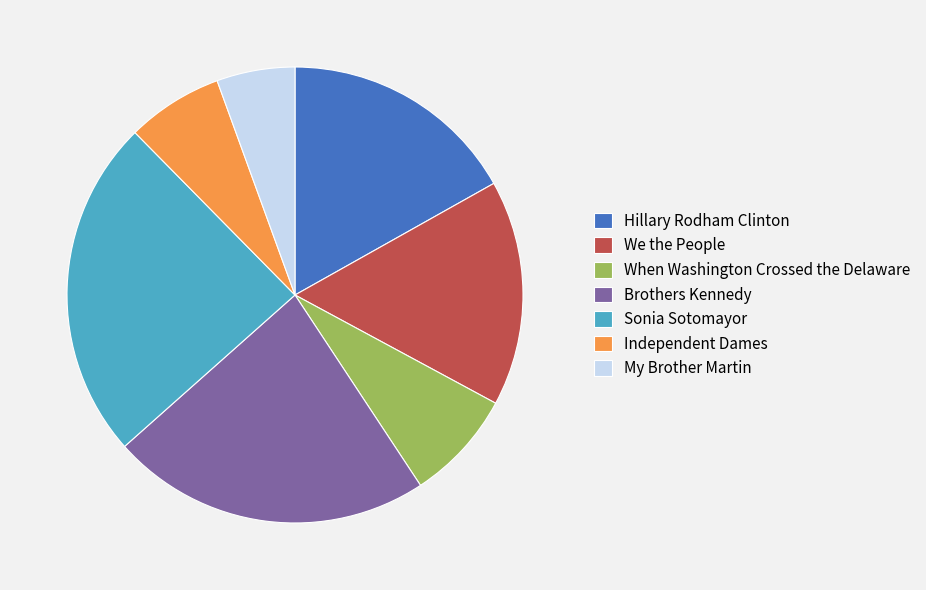

The Hillary Rodham Clinton slice represents 17% of the pie. True or false?

True